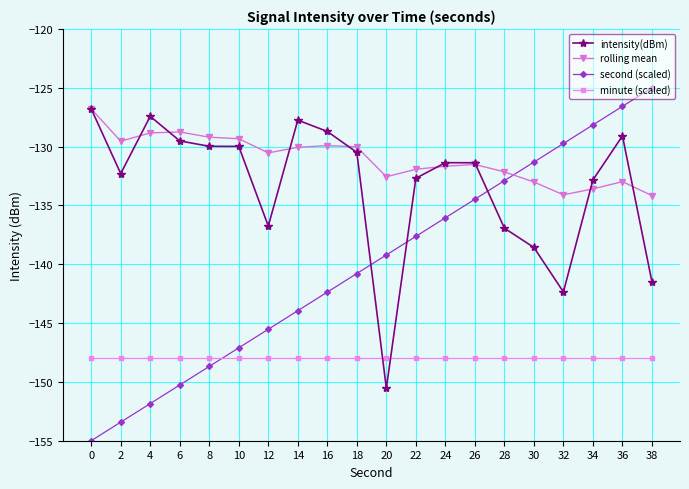

Which series has the largest total across all categories?

rolling mean